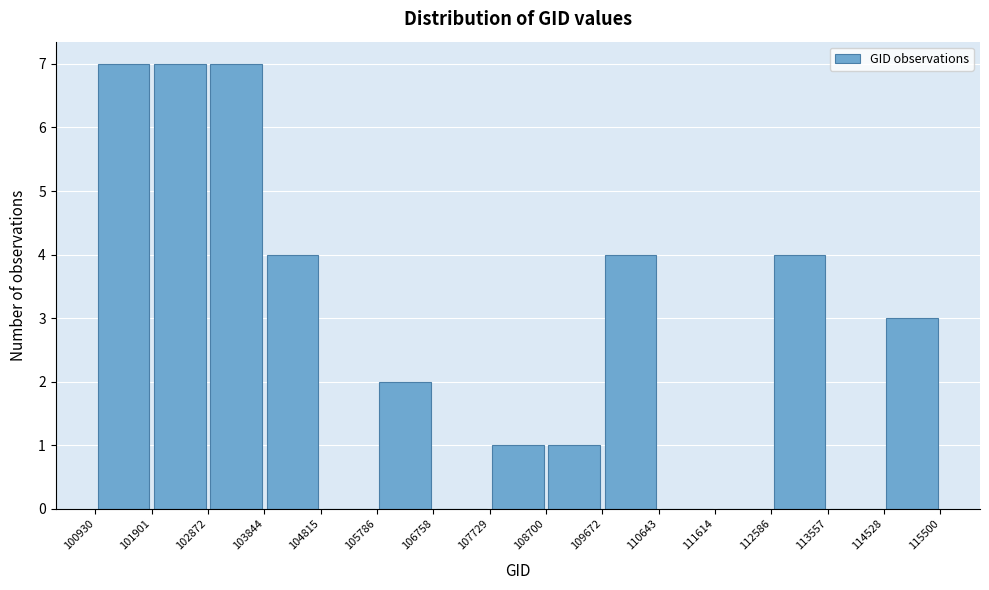

How tall is the bar that spans 112586 to 113557 on the x-axis? The values are not printed on the chart, so give them approximately, as read against the axis.

4